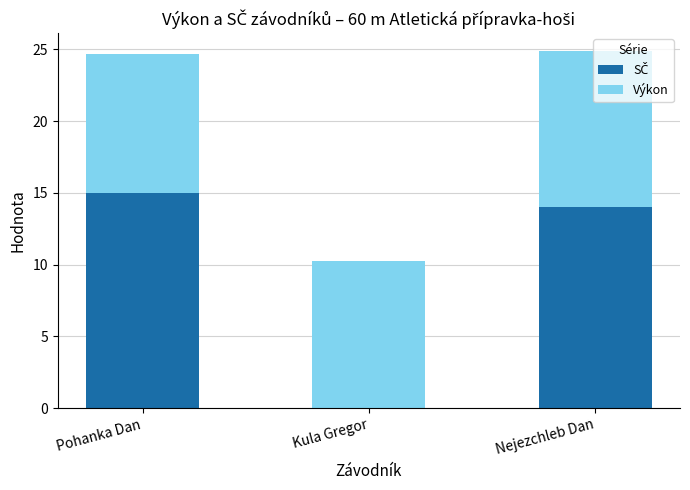

What is the total value across all series at Pohanka Dan?

24.7